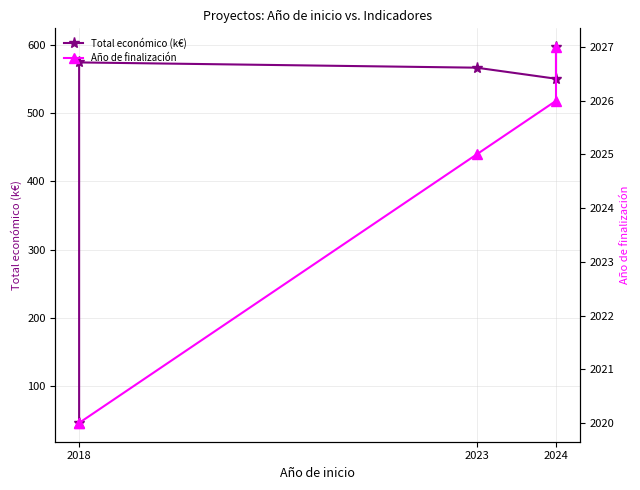

The Año de finalización series shows 2027.0 at 2024. True or false?

True